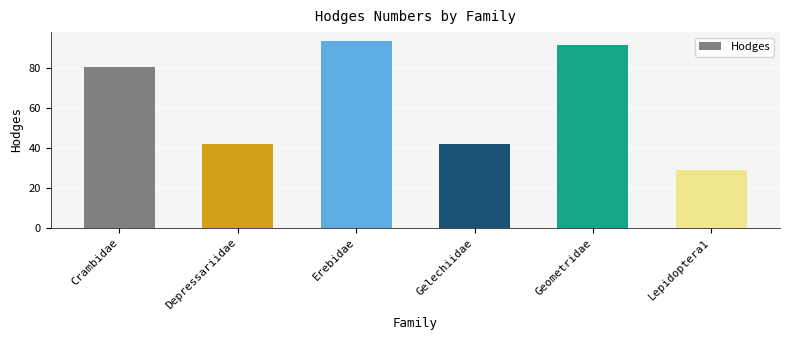

What is the change in value from Erebidae to Gelechiidae?

-51.1